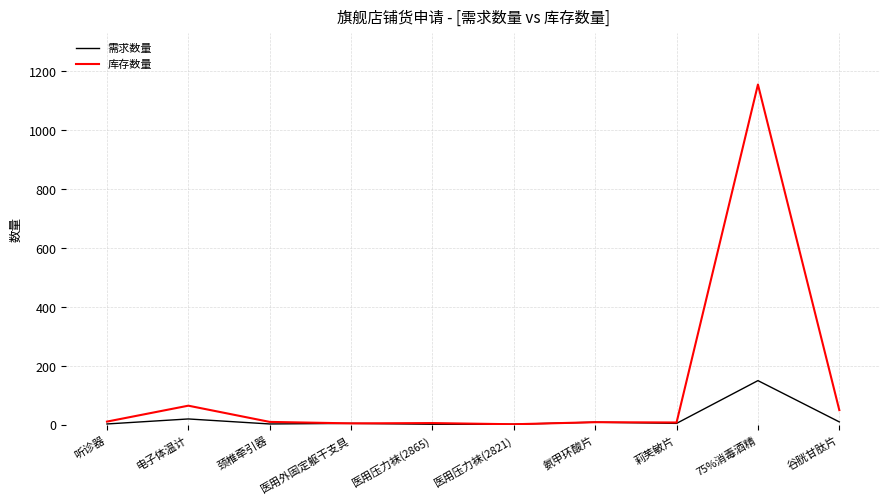

At which category does the chart reach its peak across all series?

75%消毒酒精